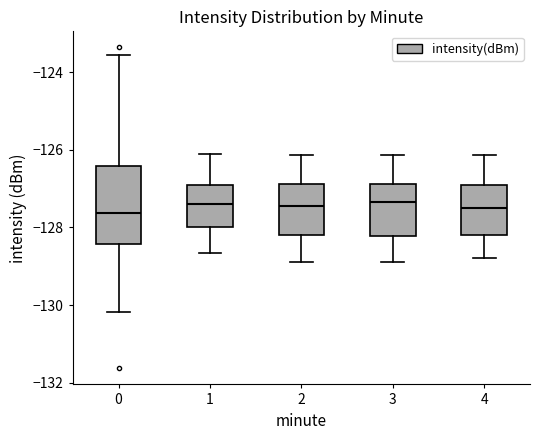

Where is the lower edge of the box at x = 4 on the y-axis? The values are not printed on the chart, so give them approximately, as read against the axis.

-128.2